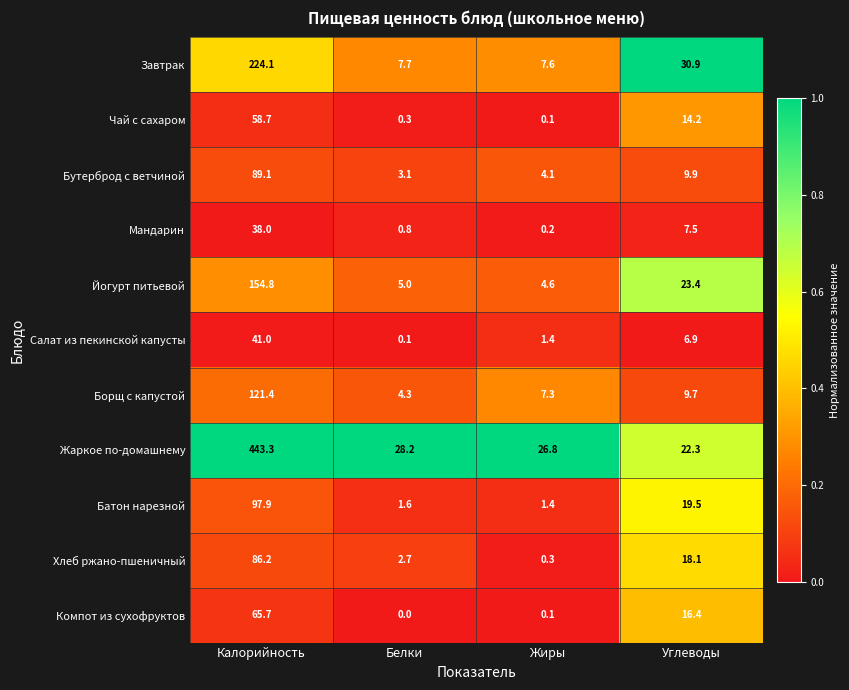

List the series in order of their peak value, highest first.

Жаркое по-домашнему, Завтрак, Йогурт питьевой, Борщ с капустой, Батон нарезной, Бутерброд с ветчиной, Хлеб ржано-пшеничный, Компот из сухофруктов, Чай с сахаром, Салат из пекинской капусты, Мандарин